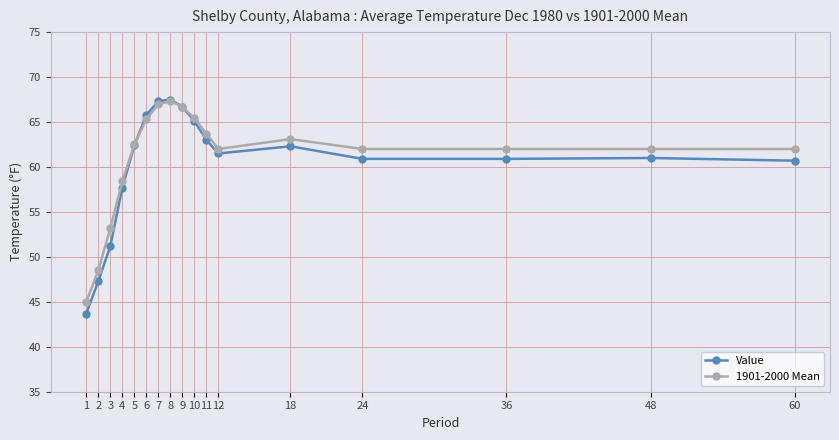

Which series has the widest spread of values?

Value